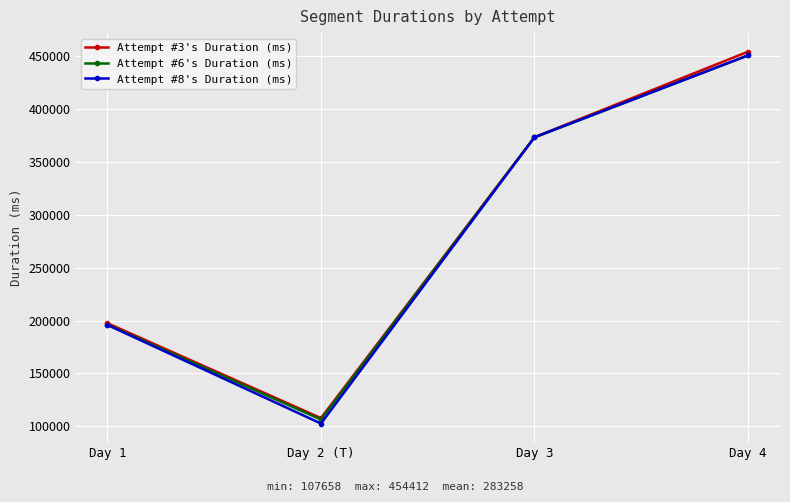

What is the total value across all series at Day 1?

589299